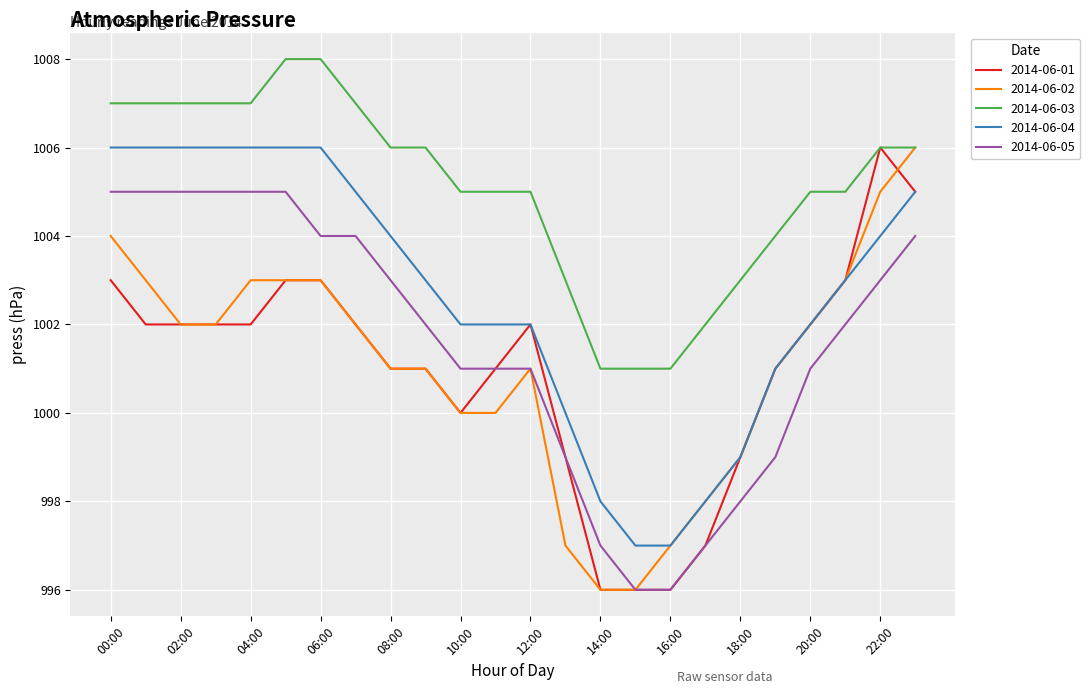

True or false: 2014-06-03 and 2014-06-04 intersect in this chart.

False